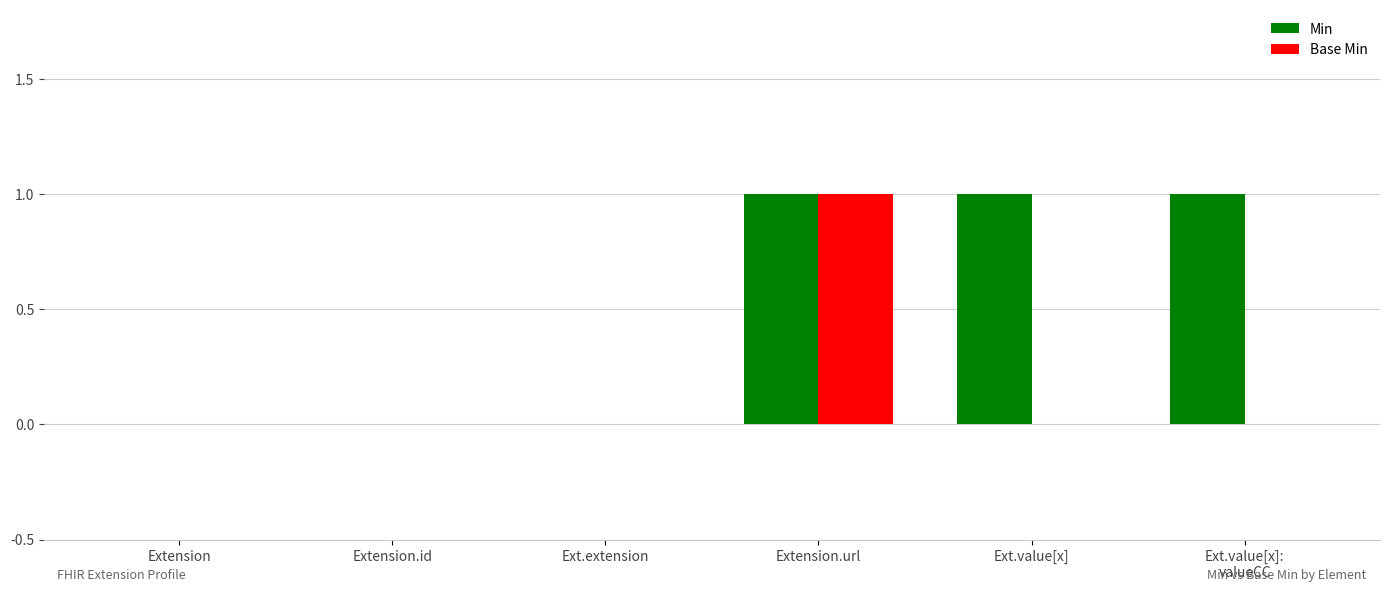

How many groups of bars are there?

6